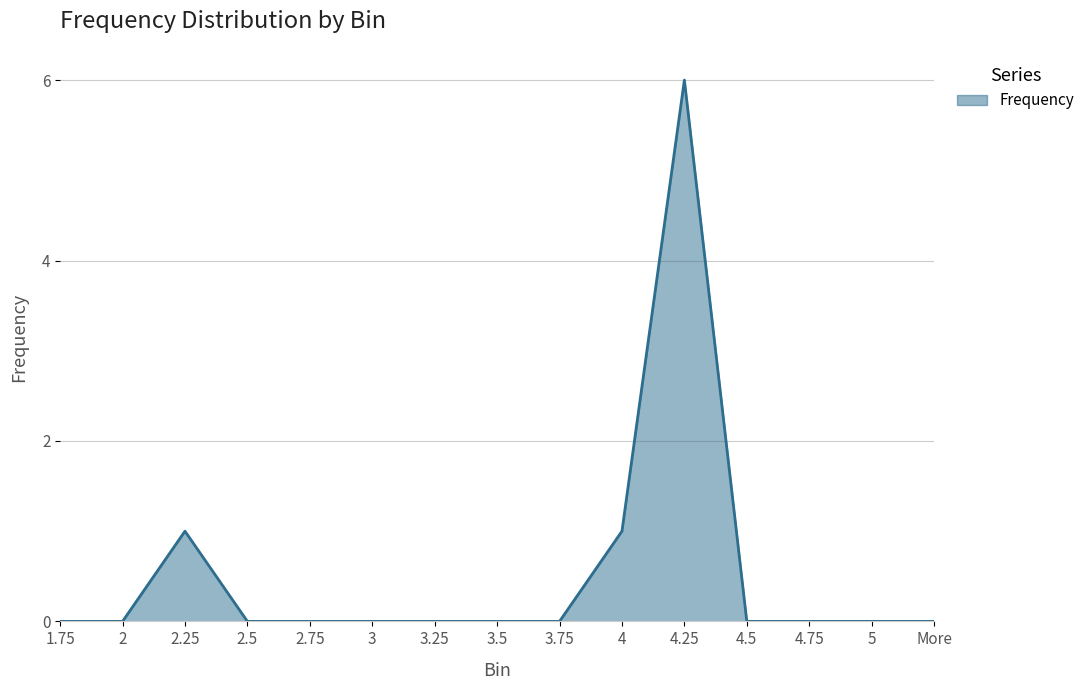

The chart shows a value of 9 at 4.25. True or false?

False